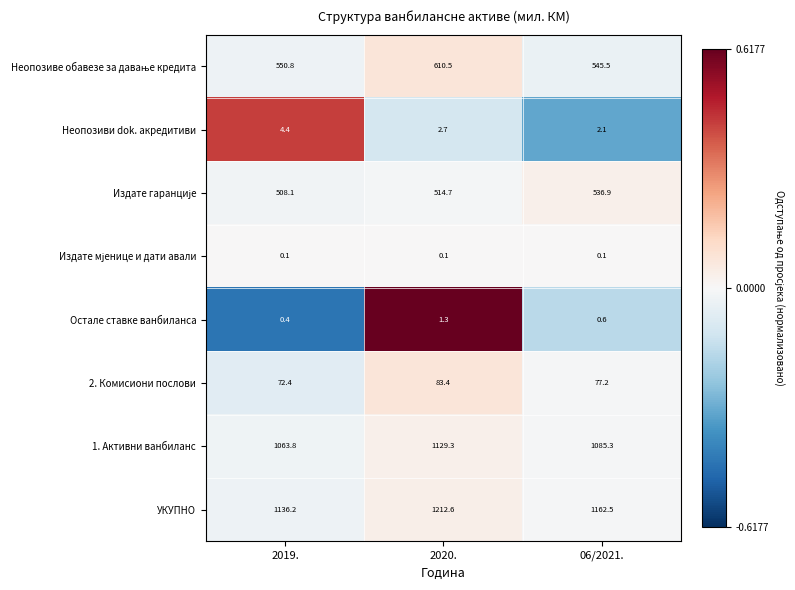

Where does the 2. Комисиони послови series first go above 77?

2020.